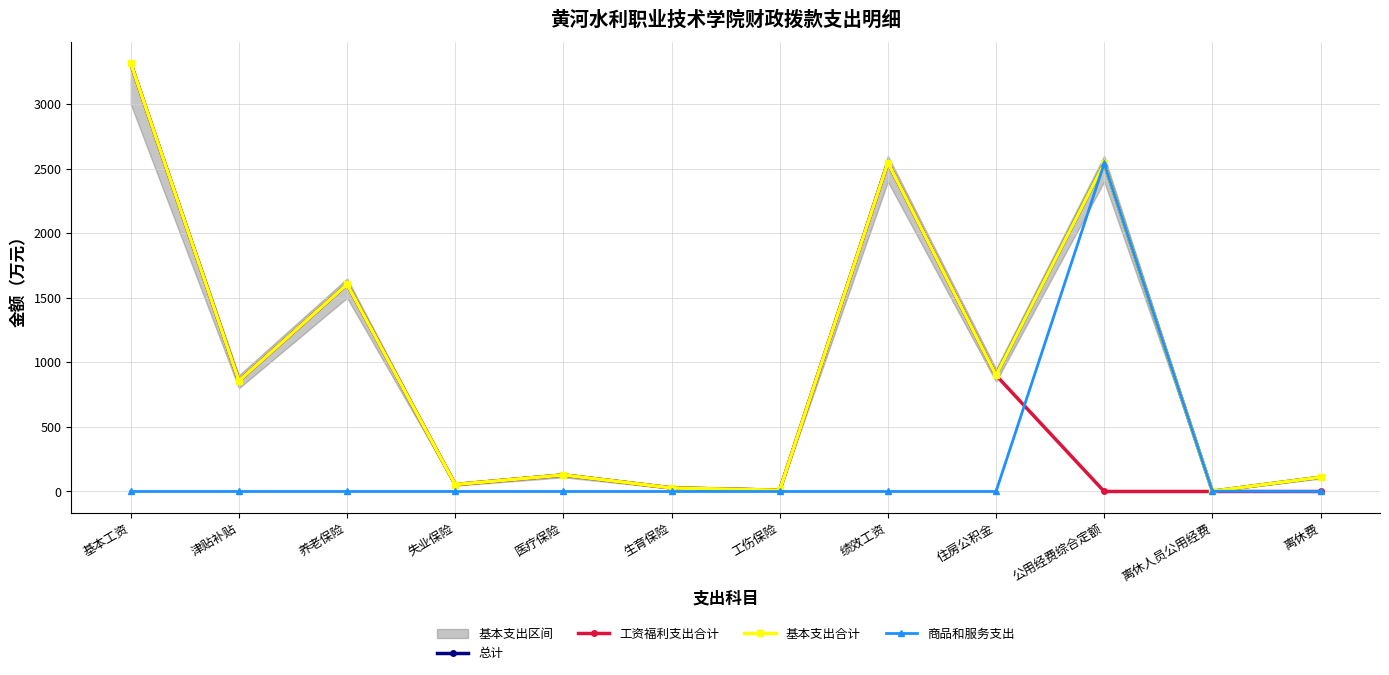

How many lines are shown in the chart?

4